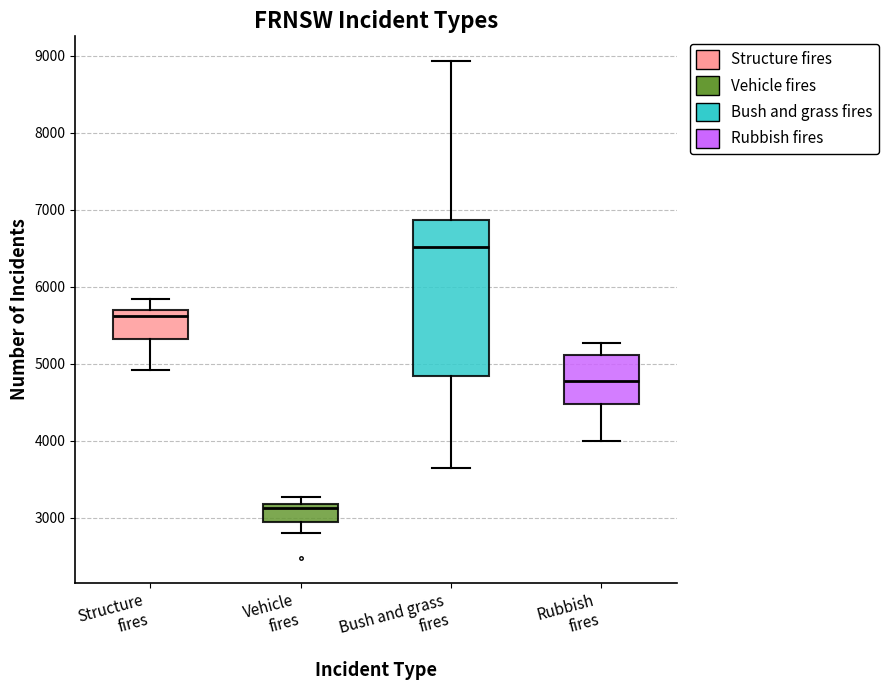

Which box's median line is the lowest?

Vehicle fires